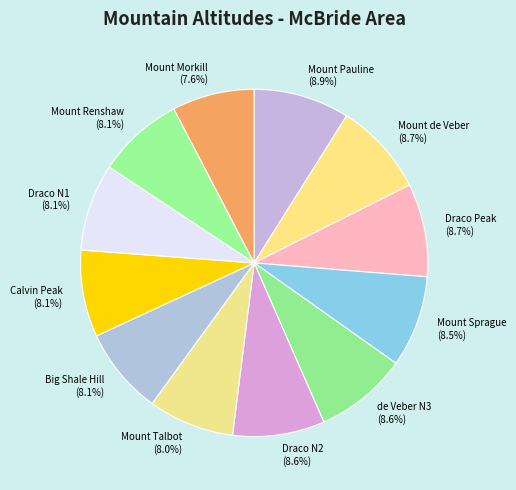

Approximately how many times larger is the value at de Veber N3 (8.6%) compared to Mount Sprague (8.5%)?

1.0